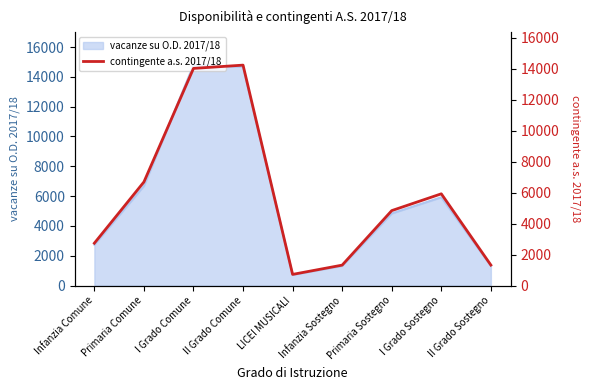

How many interior local valleys (lower than both neighbors) does the data have?

1